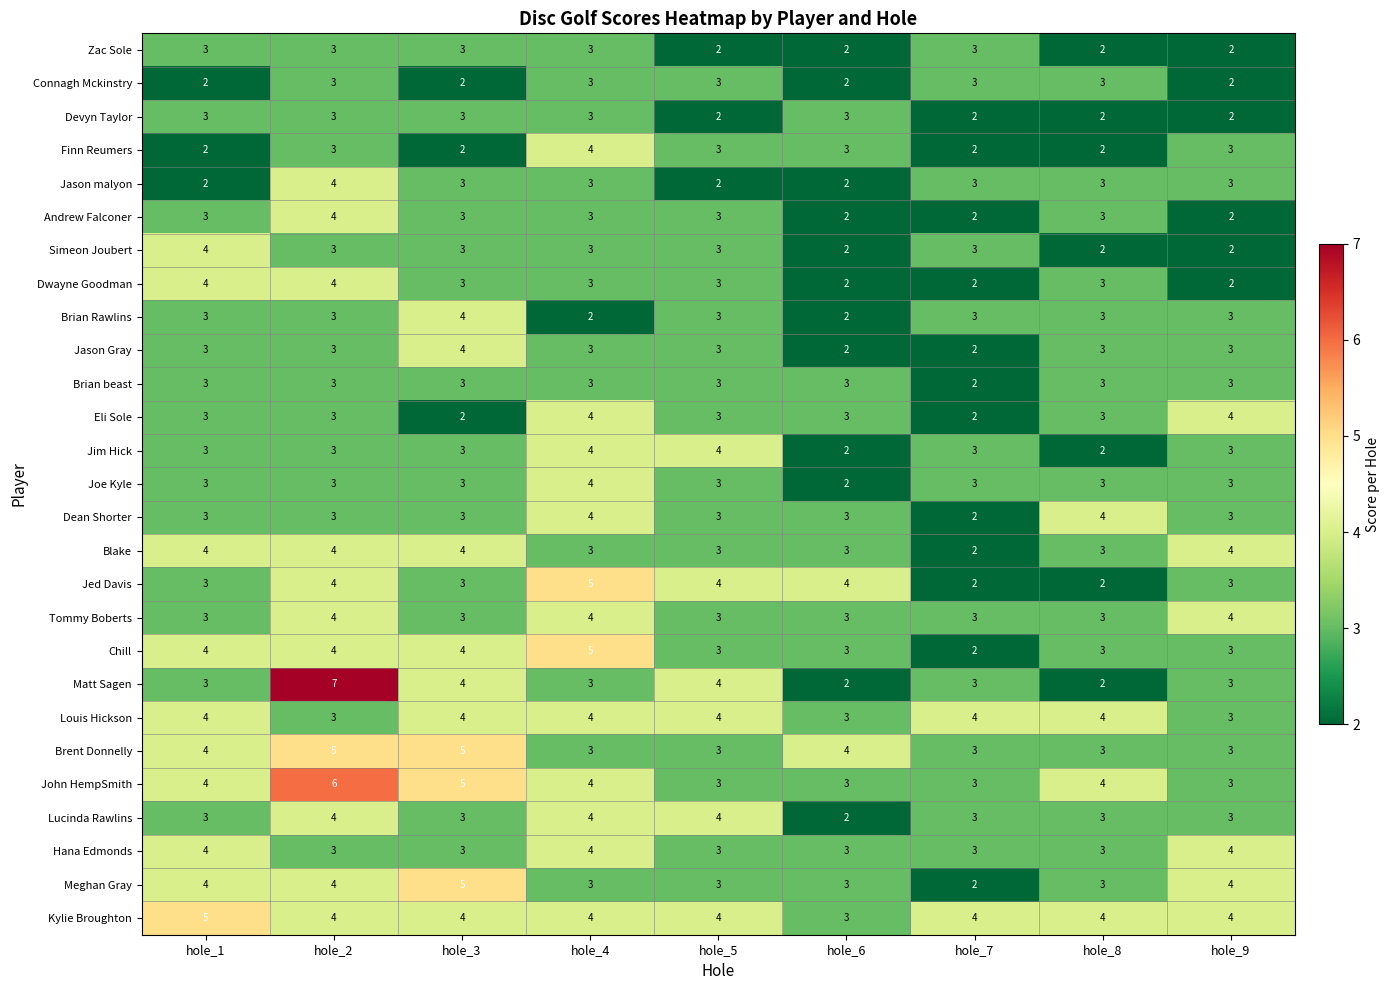

Is it true that Meghan Gray equals 3 at hole_7?

False